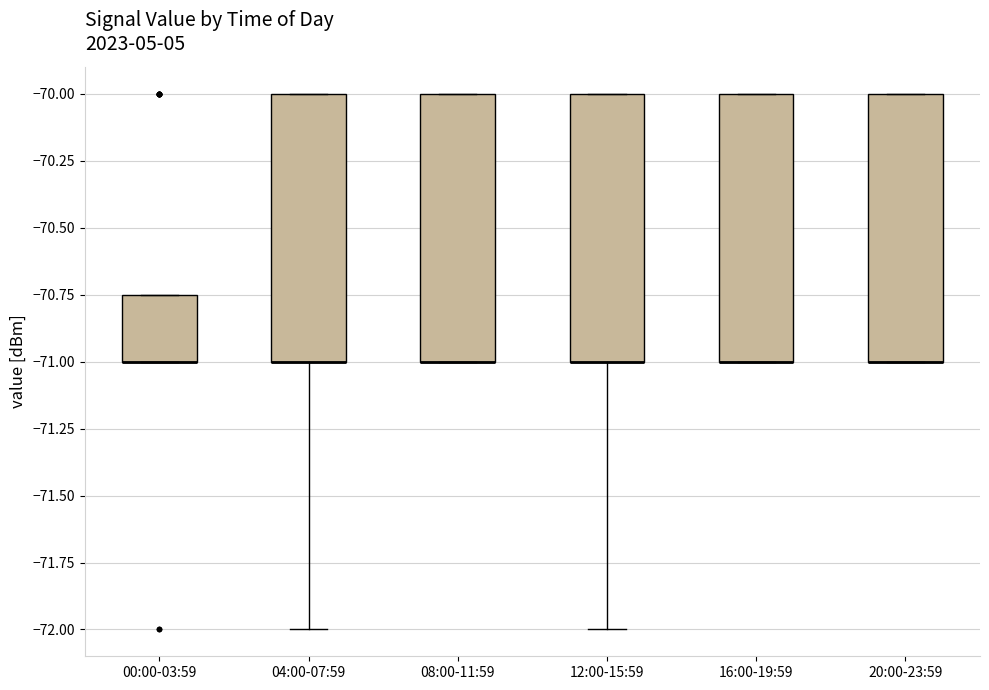

Reading left to right, transcribe this box plot: for each box, give where its median line is, the range the box spans, and where its two whiskers end, as read against the y-axis. The values are not printed on the chart, so give them approximately, as read against the axis.

00:00-03:59: median -71.00 (drawn on the box's lower edge), box -71.00 to -70.75, whiskers -71.00 to -70.75
04:00-07:59: median -71.00 (drawn on the box's lower edge), box -71.00 to -70.00, whiskers -72.00 to -70.00
08:00-11:59: median -71.00 (drawn on the box's lower edge), box -71.00 to -70.00, whiskers -71.00 to -70.00
12:00-15:59: median -71.00 (drawn on the box's lower edge), box -71.00 to -70.00, whiskers -72.00 to -70.00
16:00-19:59: median -71.00 (drawn on the box's lower edge), box -71.00 to -70.00, whiskers -71.00 to -70.00
20:00-23:59: median -71.00 (drawn on the box's lower edge), box -71.00 to -70.00, whiskers -71.00 to -70.00